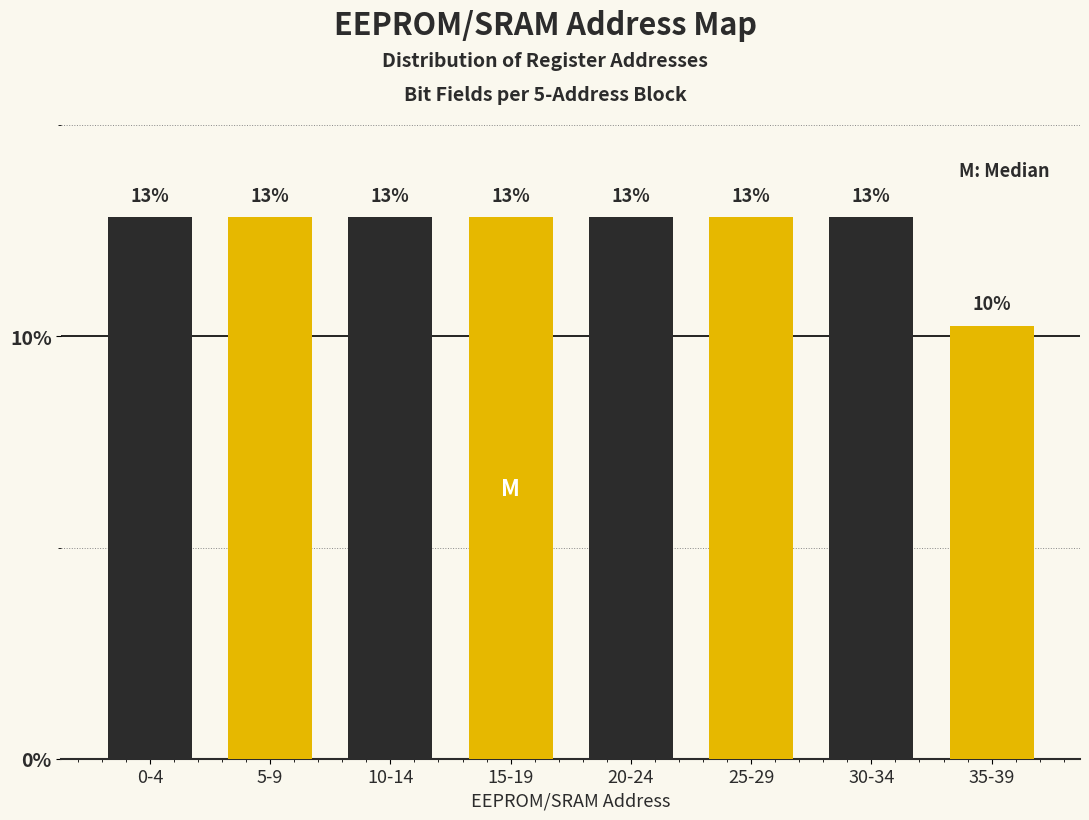

How many bars are there in total?

8